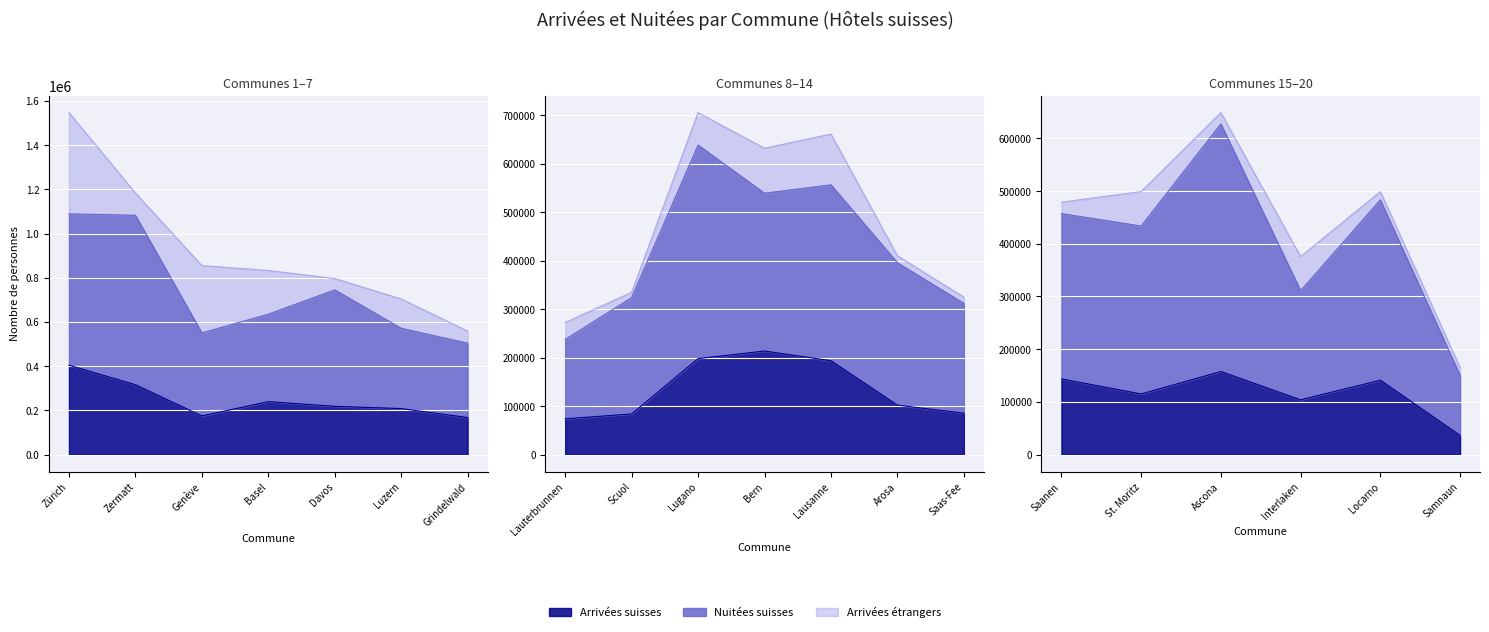

What is the smallest value displayed?

10940